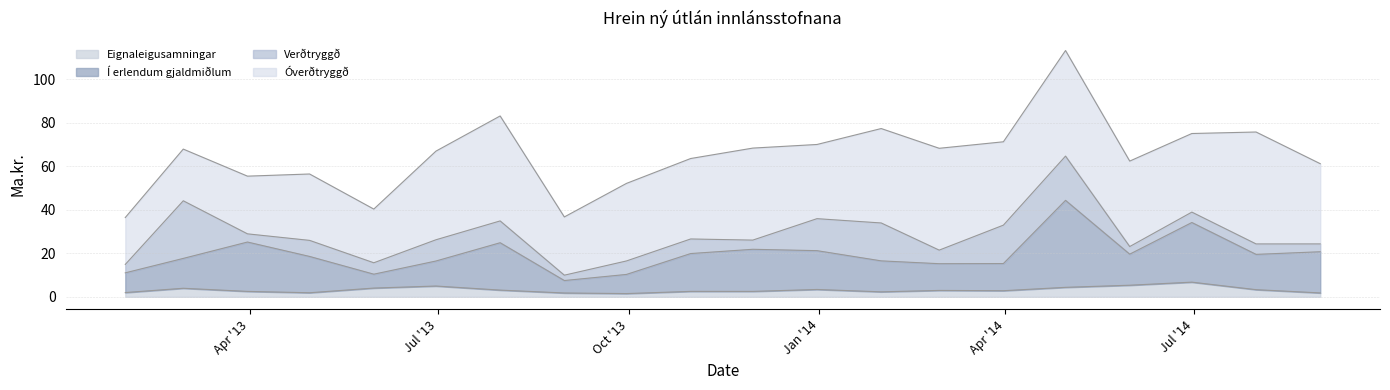

The Eignaleigusamningar series shows 3.9 at 2013-02-28. True or false?

True